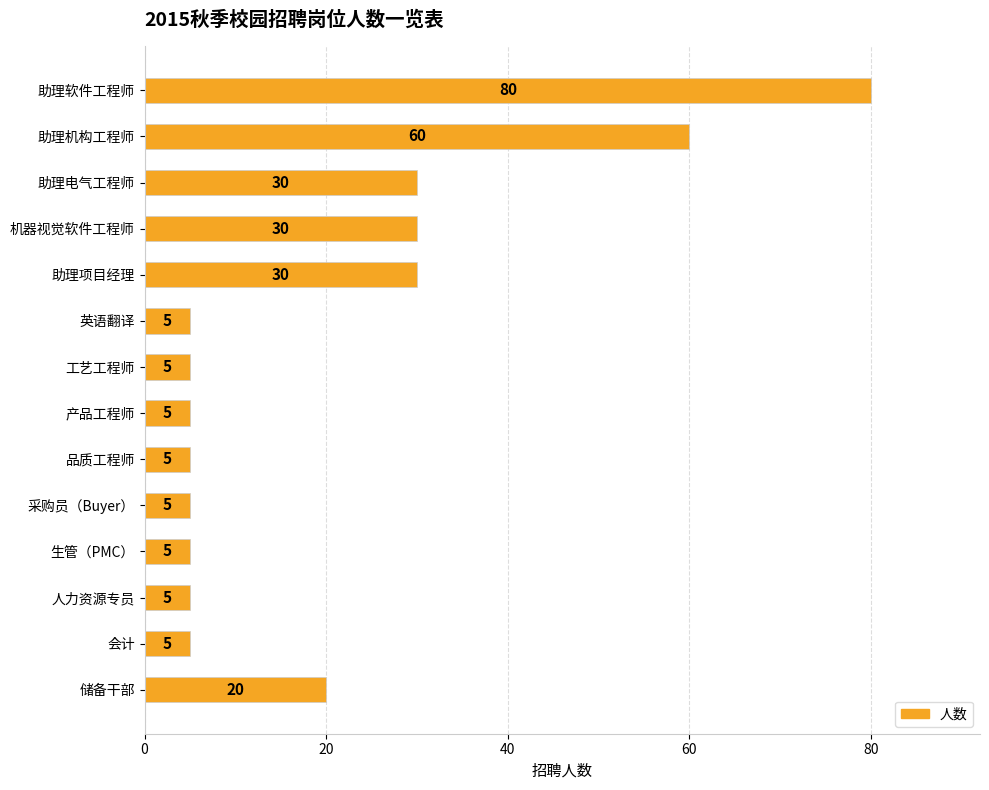

How many values are between 5 and 30?

12